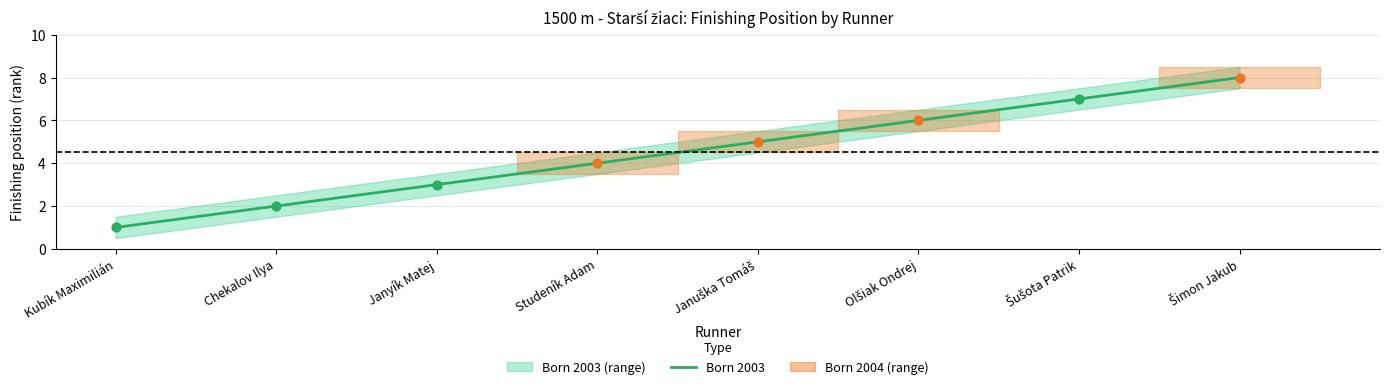

What is the change in value from Januška Tomáš to Šimon Jakub?

+3